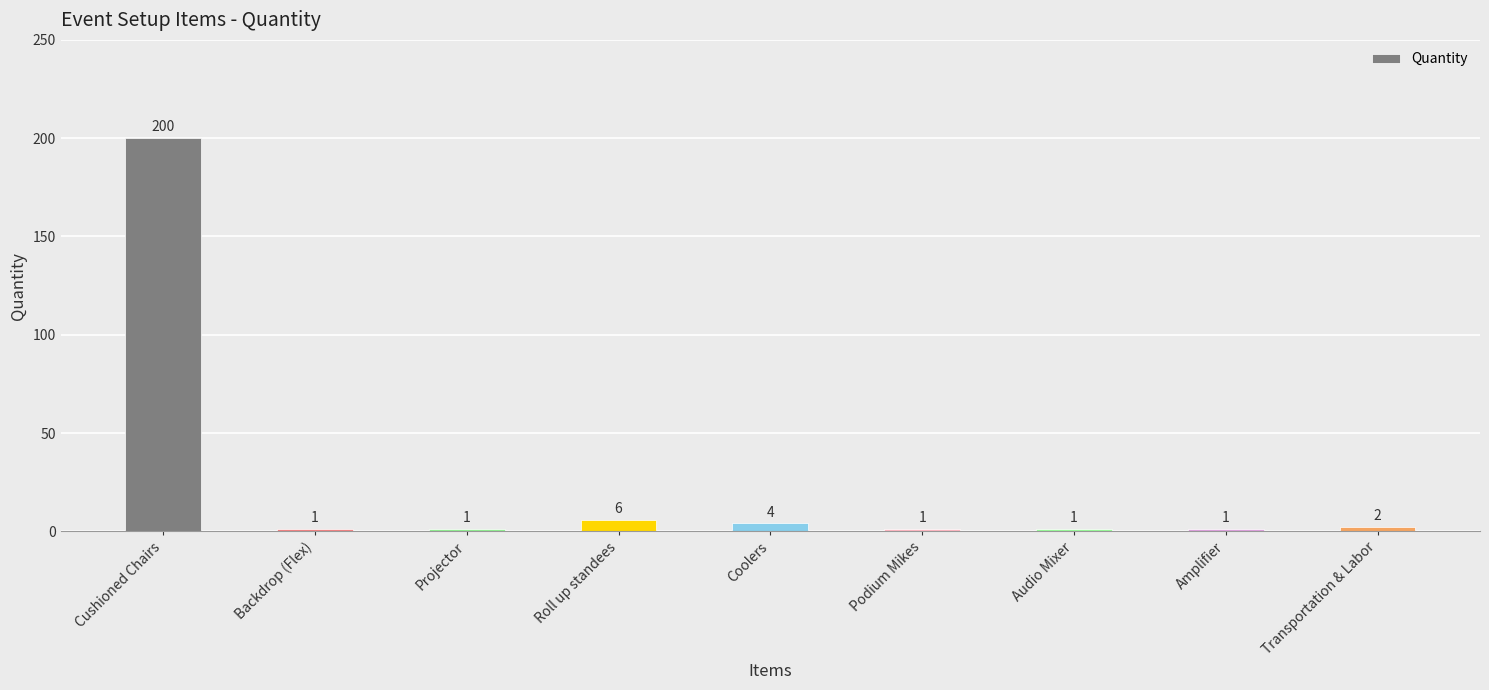

How many distinct data groups are displayed?

1